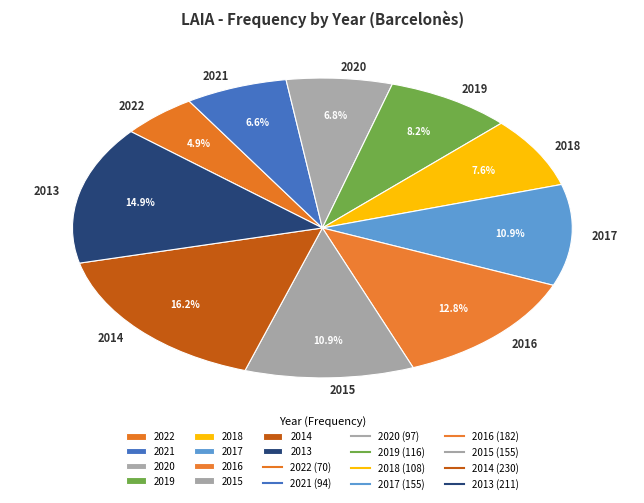

How many segments does this pie chart have?

10